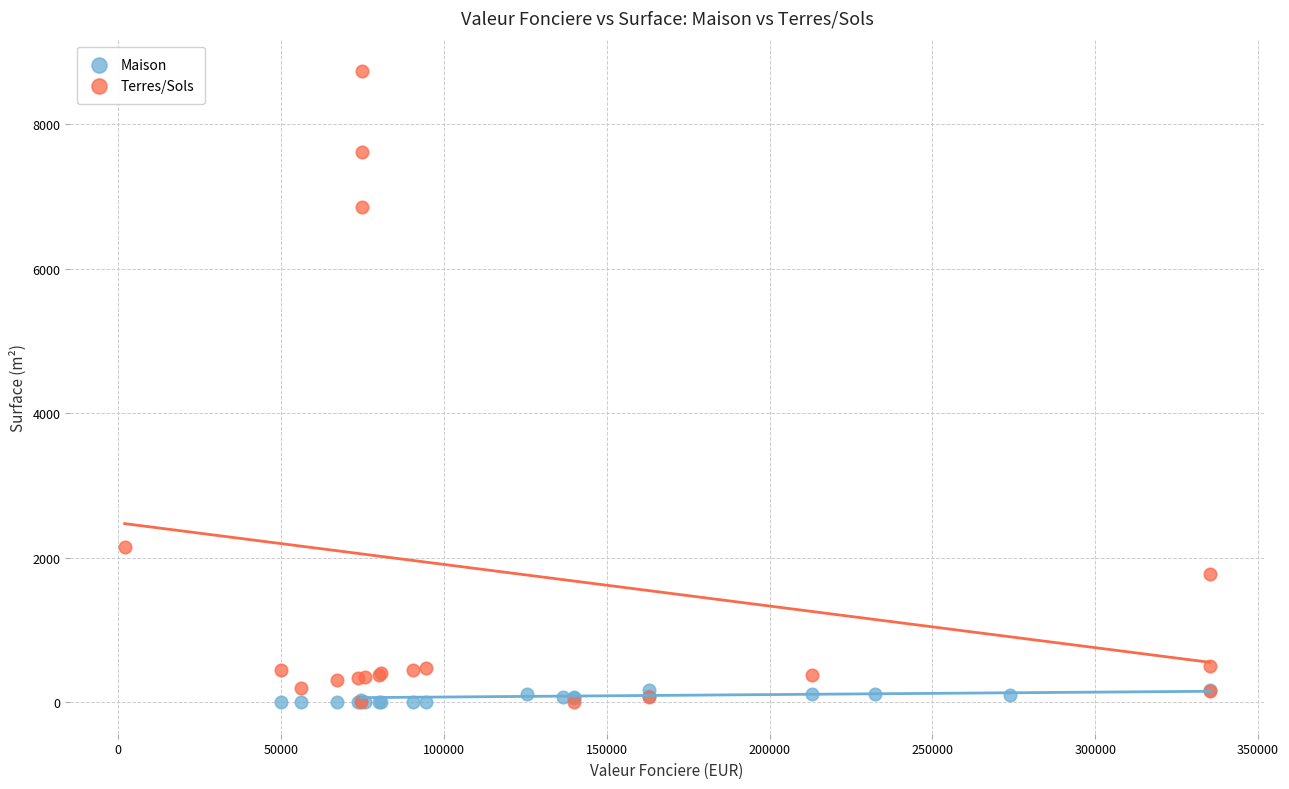

What are all the series names shown in the legend?

Maison, Terres/Sols